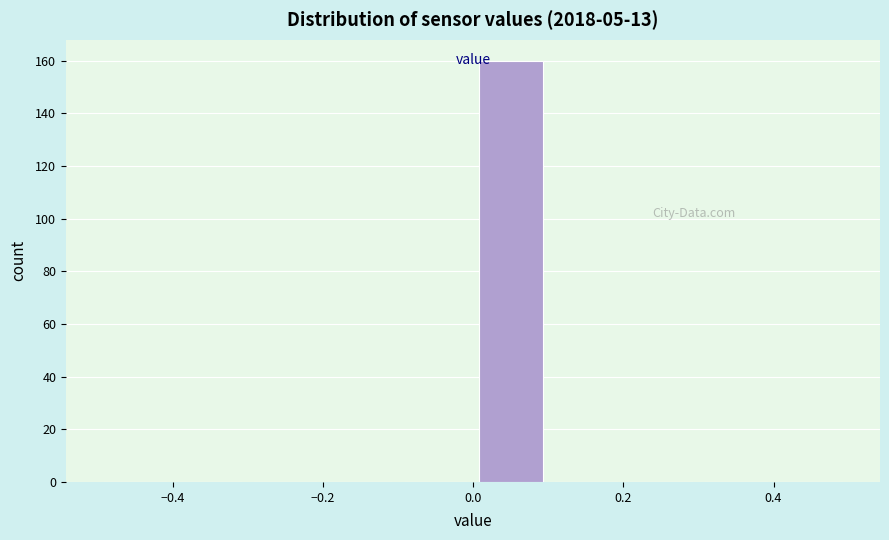

Reading left to right, transcribe this chart: for each bar, give the range it covers on the x-axis and its height. The values are not printed on the chart, so give them approximately, as read against the axis.

-0.5 to -0.4: 0
-0.4 to -0.3: 0
-0.3 to -0.2: 0
-0.2 to -0.1: 0
-0.1 to 0.0: 0
0.0 to 0.1: 160
0.1 to 0.2: 0
0.2 to 0.3: 0
0.3 to 0.4: 0
0.4 to 0.5: 0